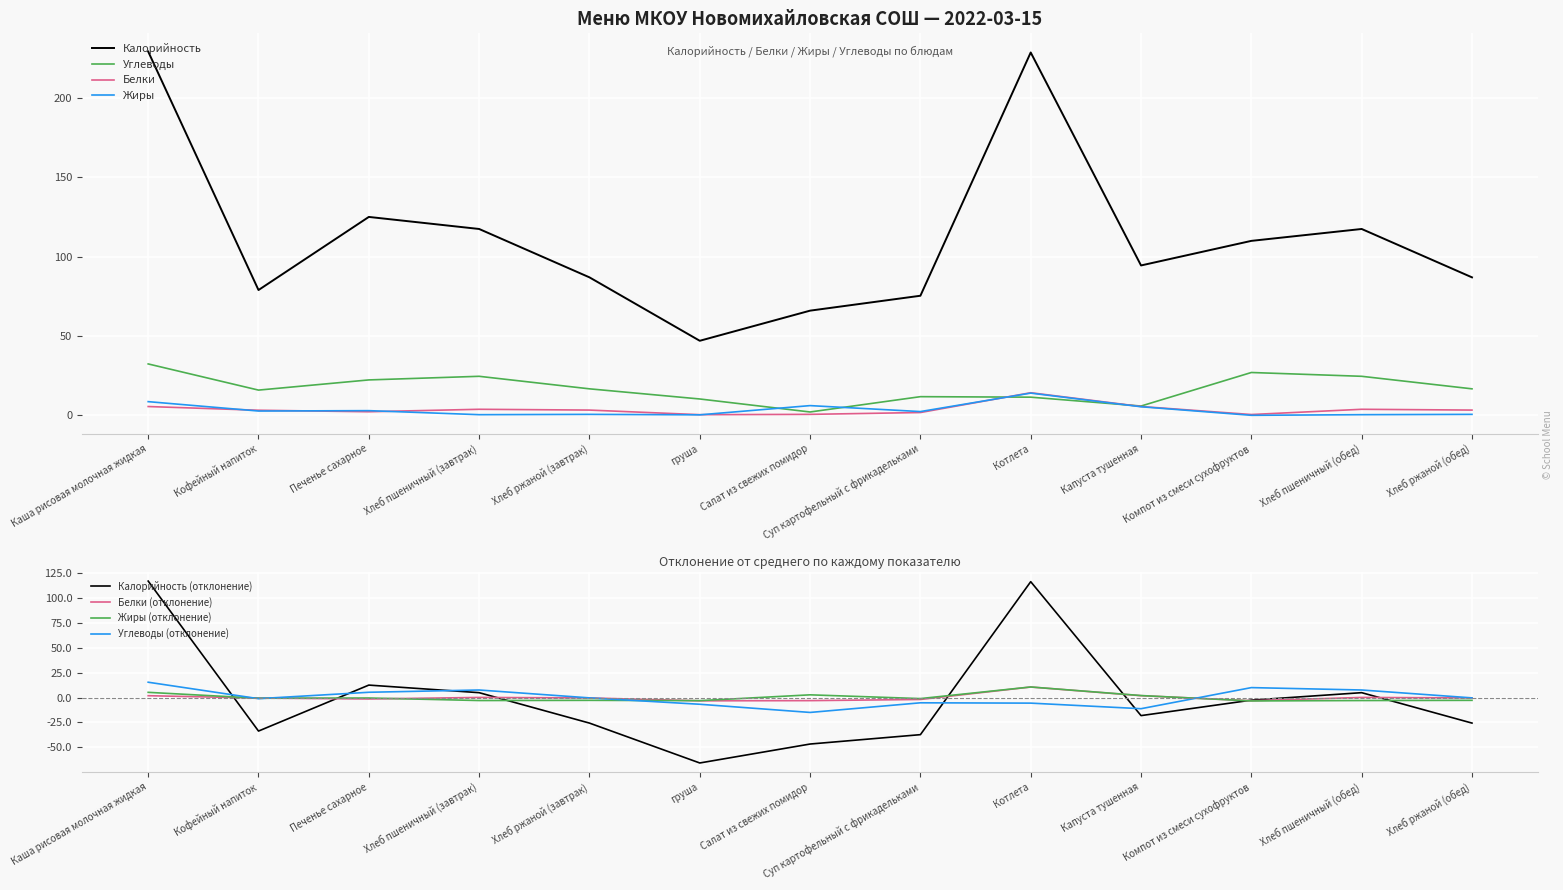

Is the value of Углеводы at Кофейный напиток greater than the value of Калорийность at Каша рисовая молочная жидкая?

No